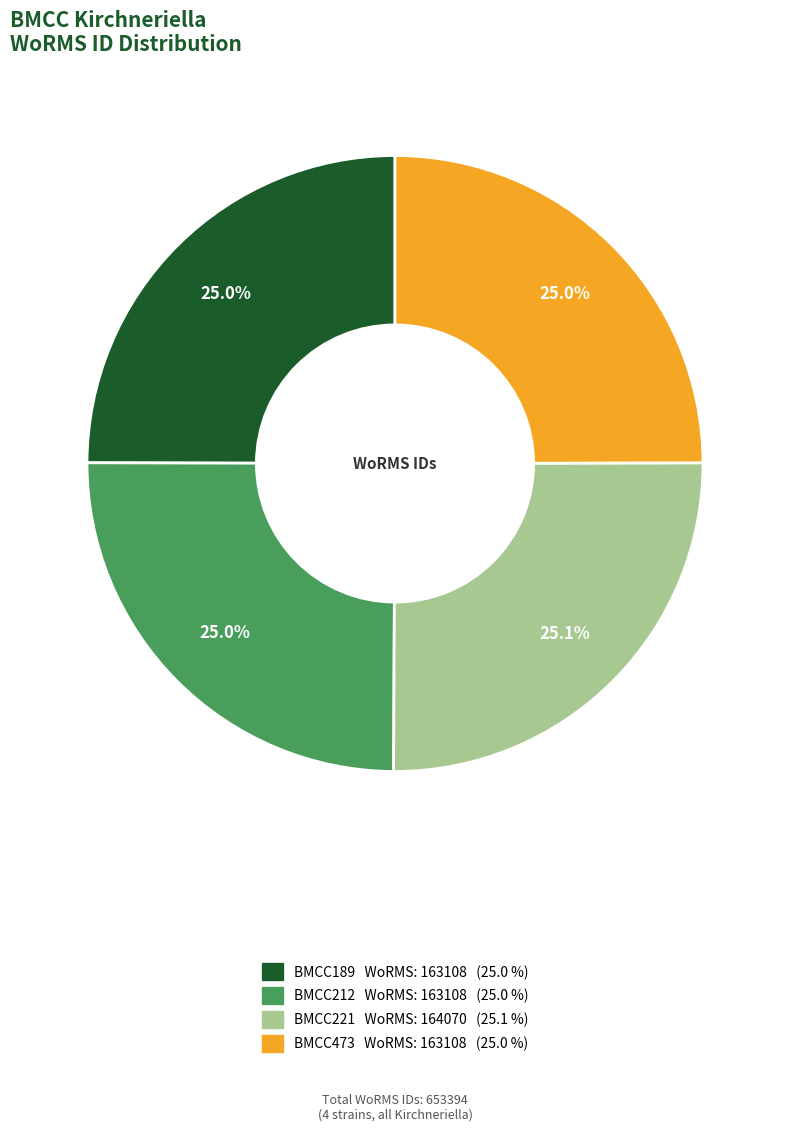

Is it true that BMCC221 is 37% of the pie?

False